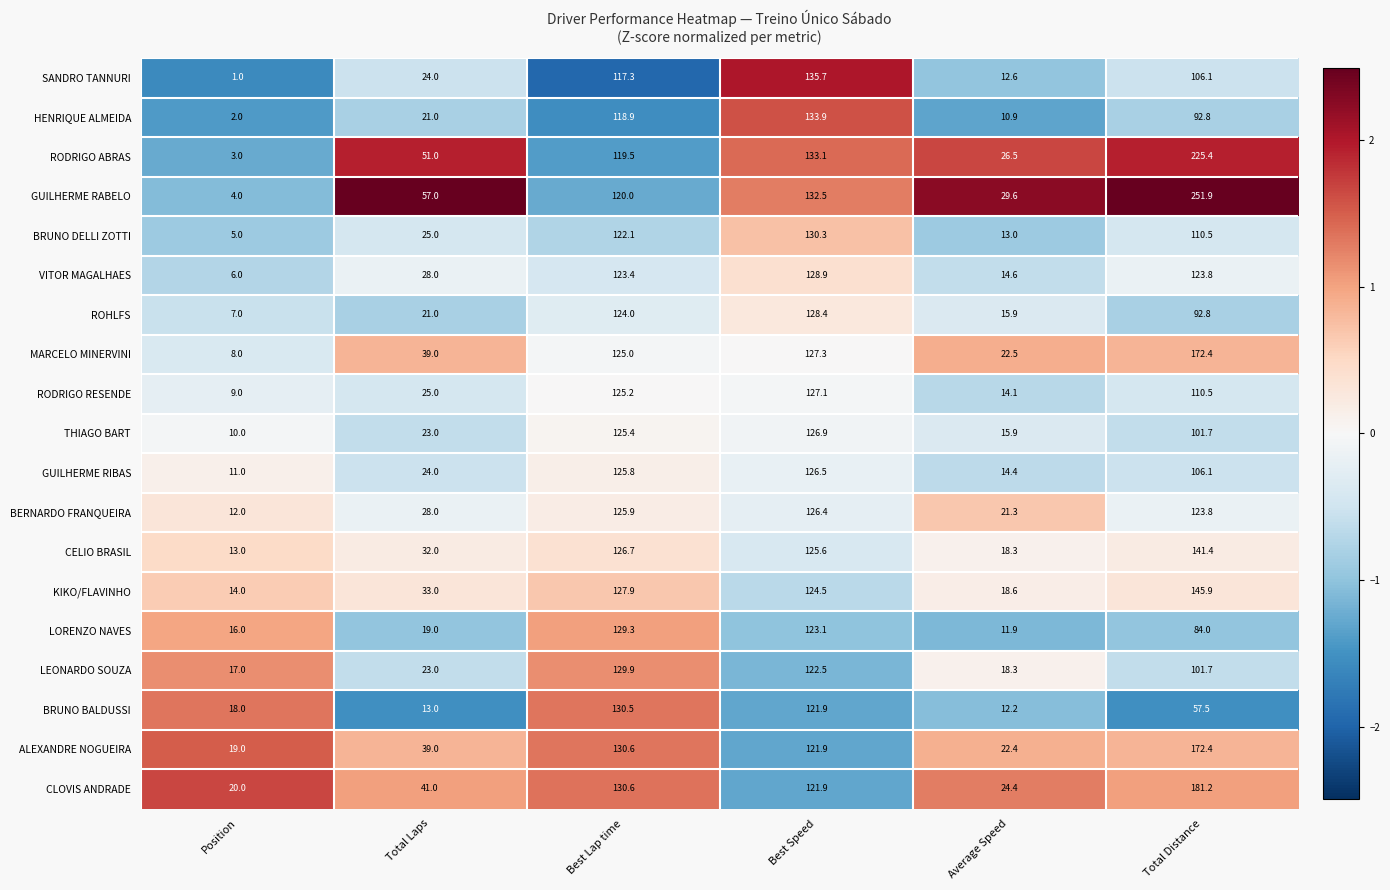

What is the difference between the maximum and second lowest values in the ALEXANDRE NOGUEIRA series?

150.0